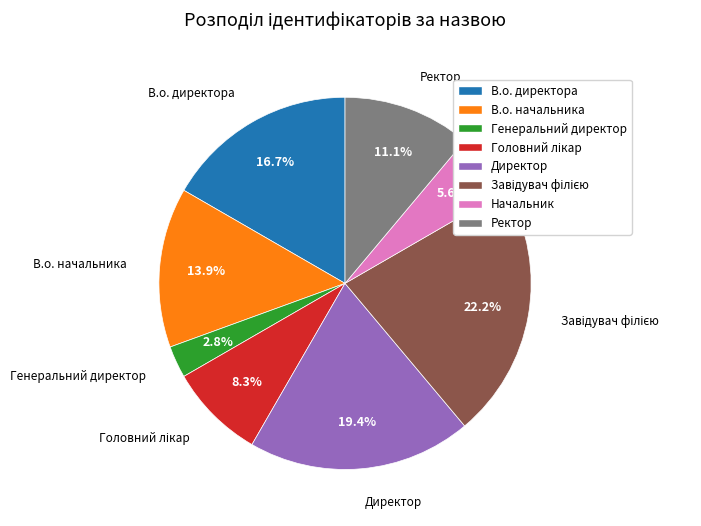

To the nearest percent, what portion does Генеральний директор represent?

3%